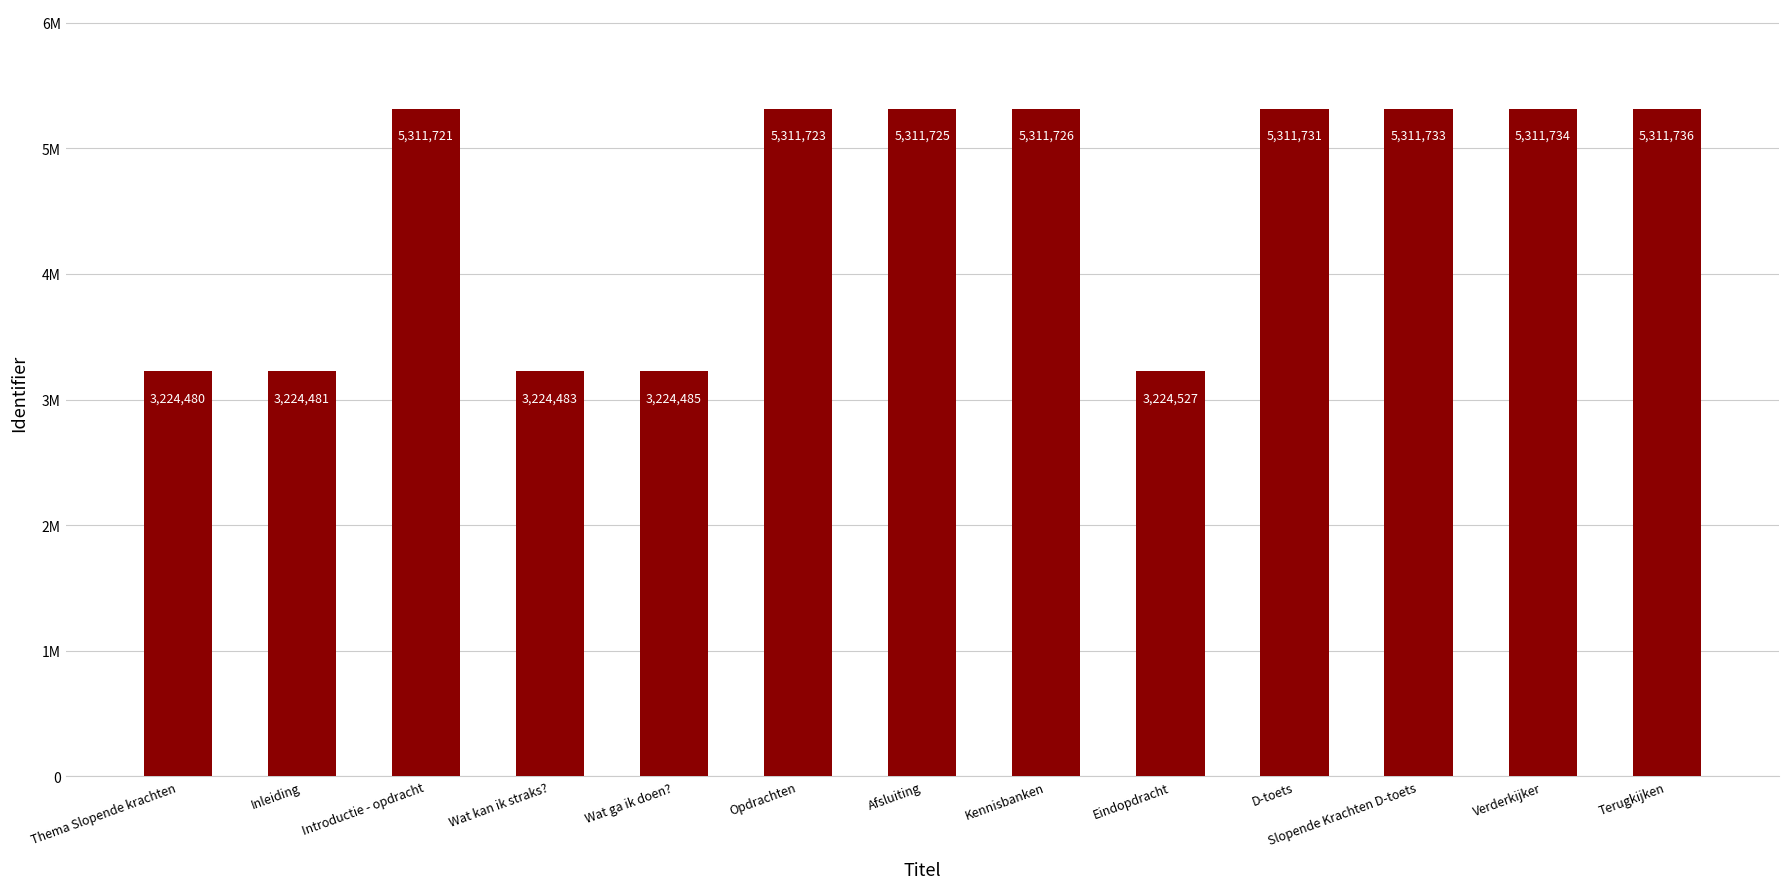

What is the smallest value displayed?

3224480